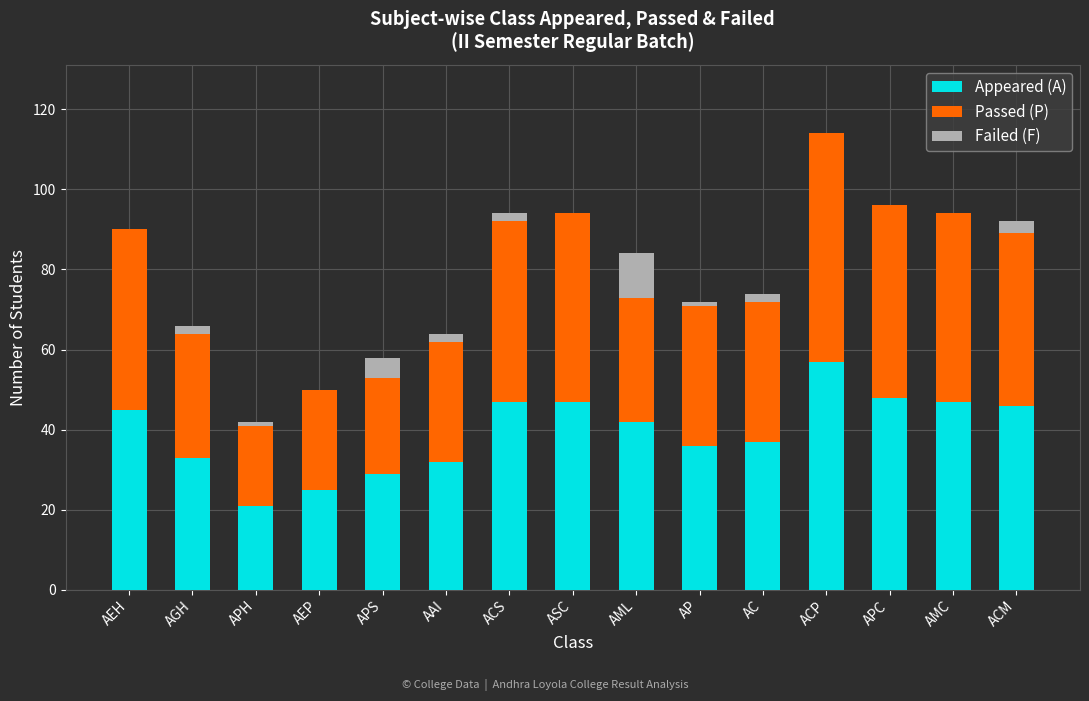

At which category is the sum across all series the highest?

ACP